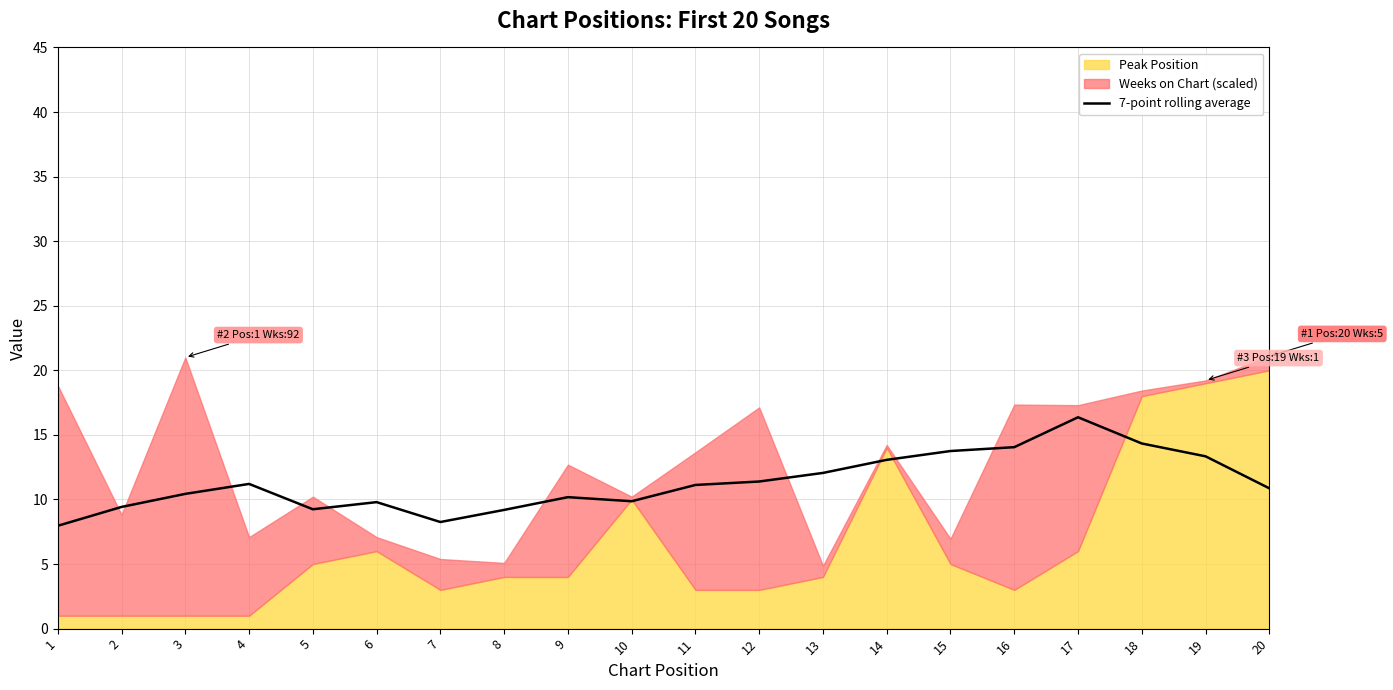

The chart shows a value of 15.5 at 8. True or false?

False